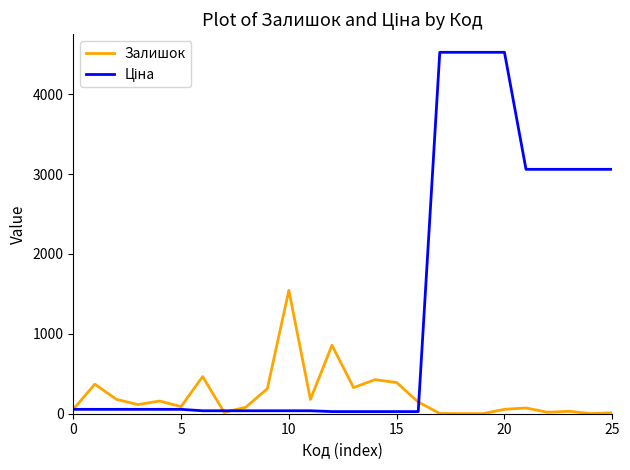

What is the maximum value shown in the chart?

4524.7